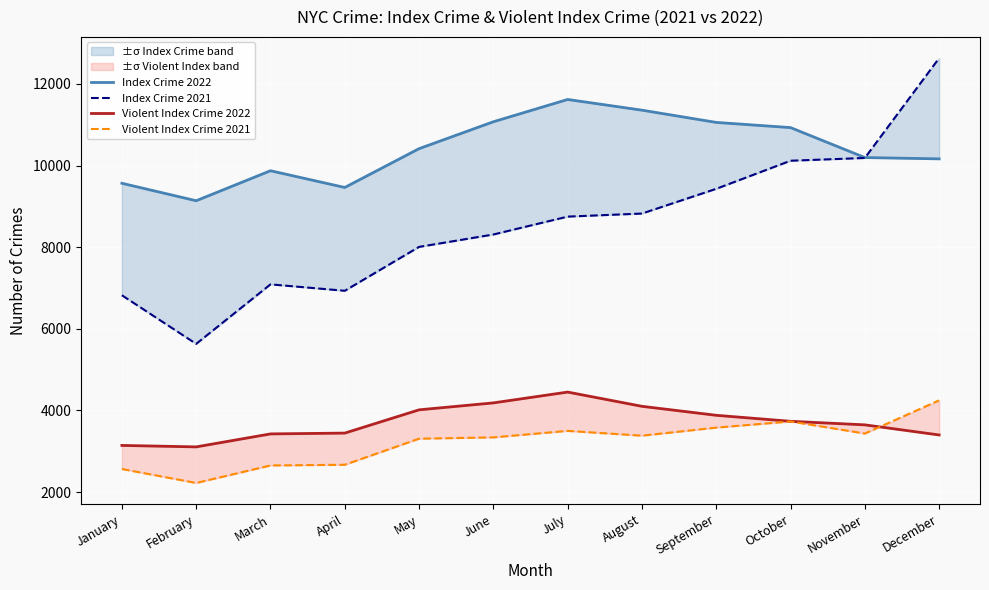

At July, list the series in order from smallest to largest.

Violent Index Crime 2021, Violent Index Crime 2022, Index Crime 2021, Index Crime 2022